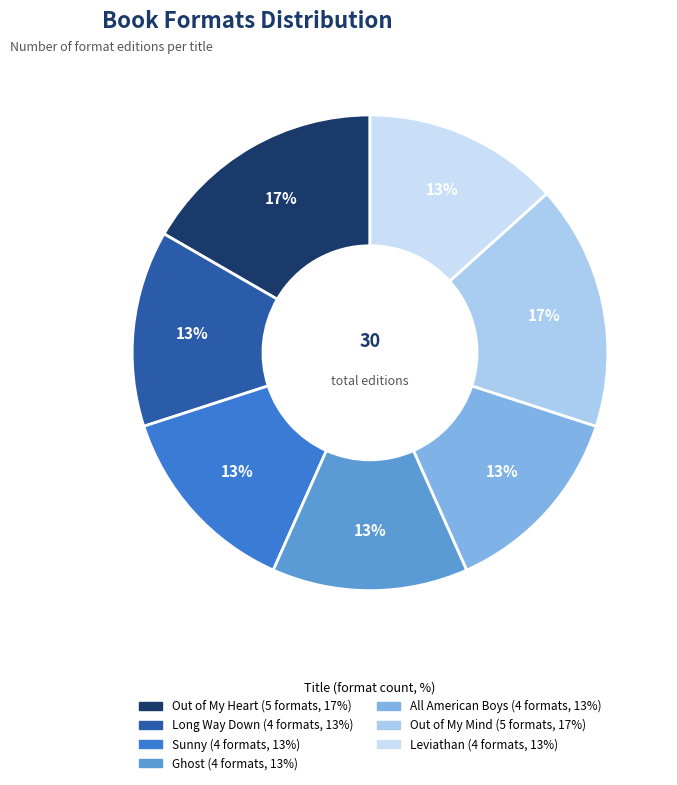

How many segments does this pie chart have?

7